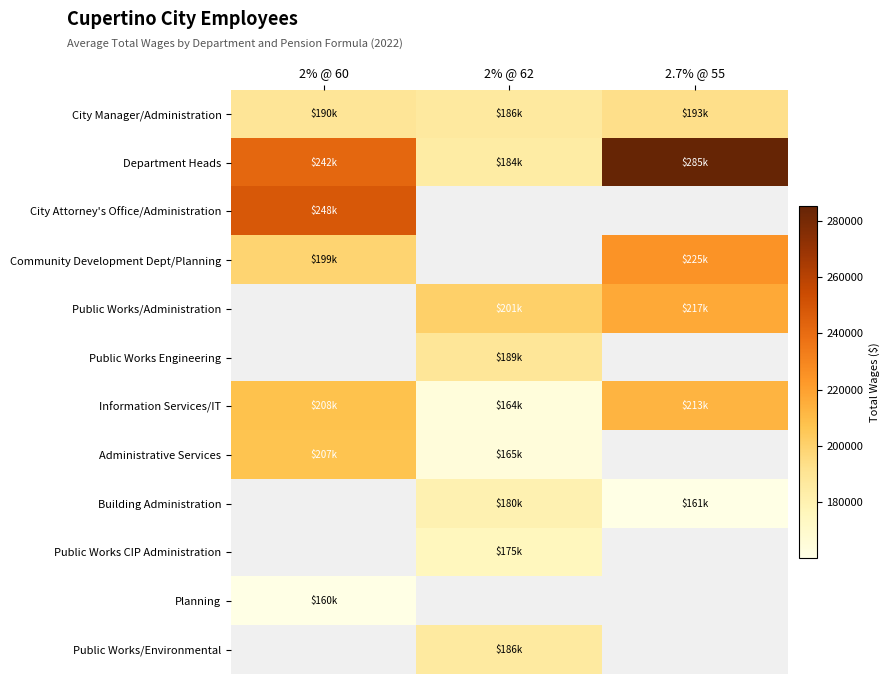

What is the minimum value shown in the chart?

160342.0